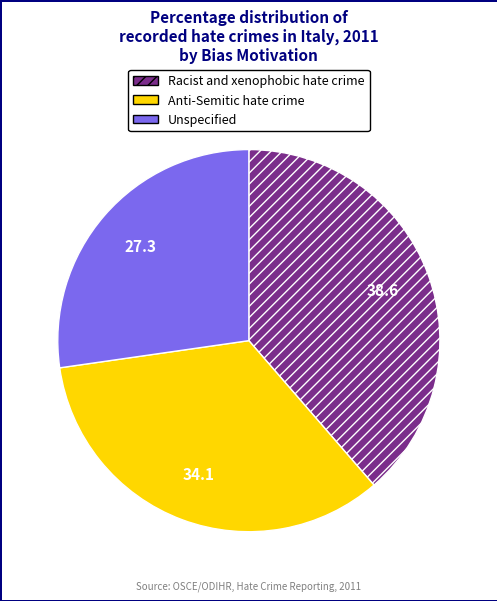

Which category has the biggest portion of the pie?

Racist and xenophobic hate crime